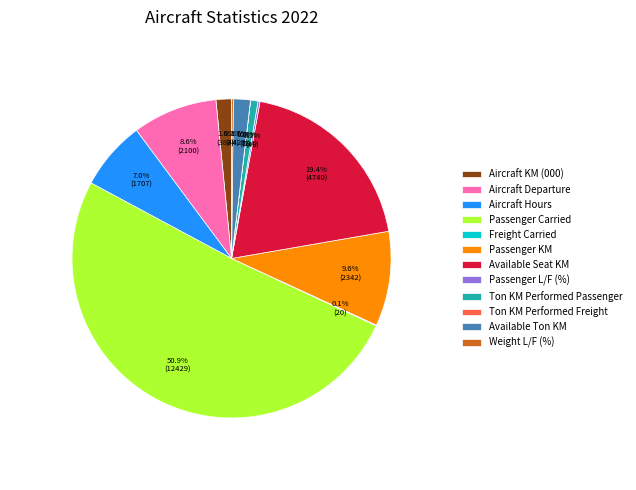

Is it true that Available Seat KM is 34% of the pie?

False